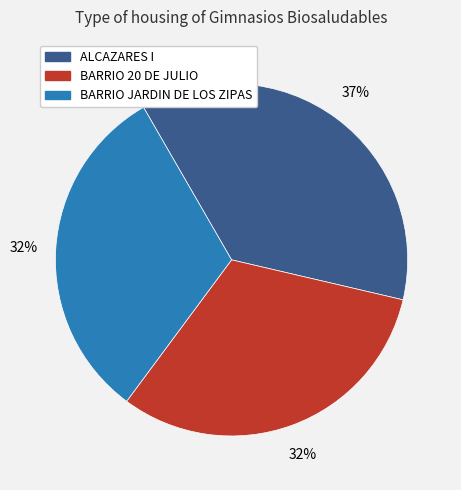

Is there any slice that represents more than half of the pie?

No